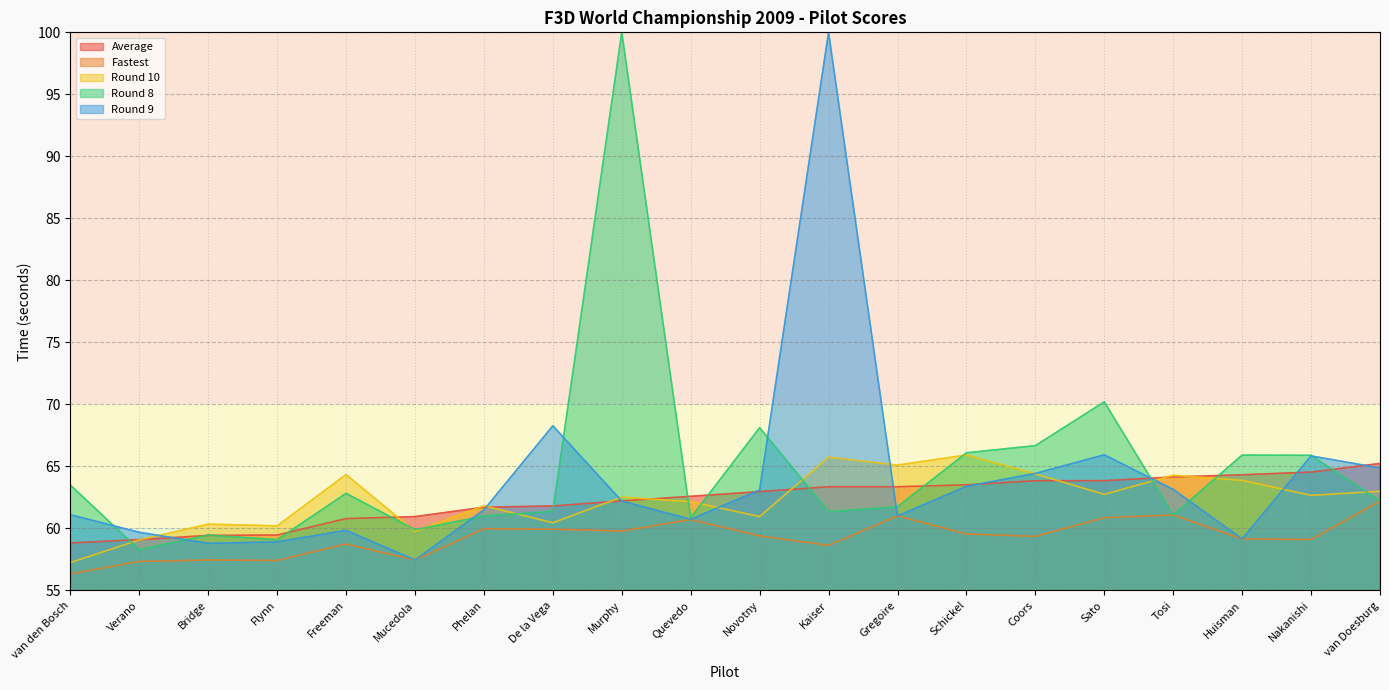

At which label does Fastest reach its peak?

van Doesburg